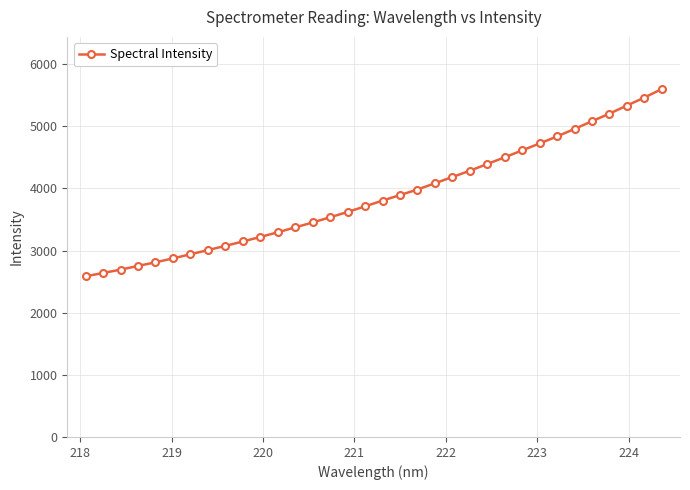

What is the minimum value shown in the chart?

2585.0